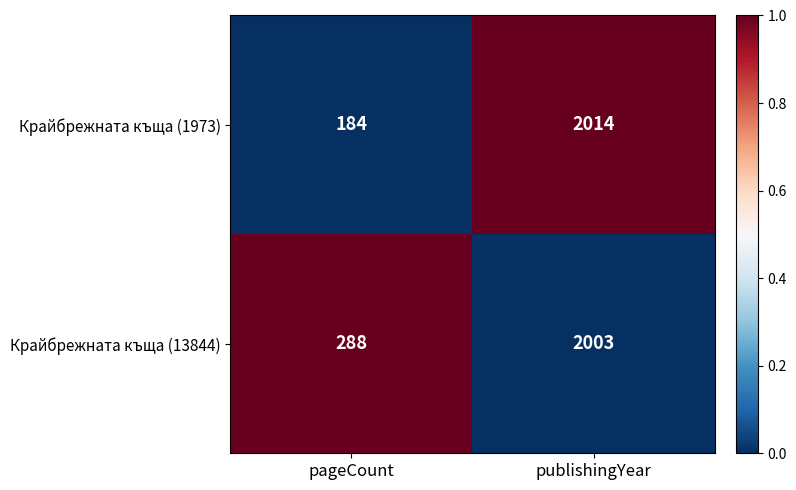

What is the approximate value of Крайбрежната къща (1973) at publishingYear, to the nearest 100?

2000